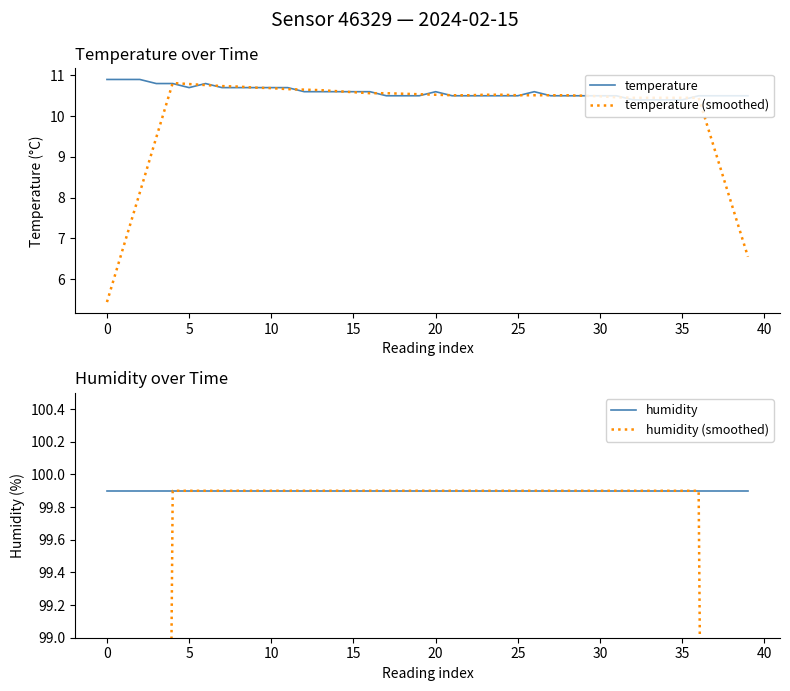

What is the highest value of the temperature (smoothed) series?

10.8